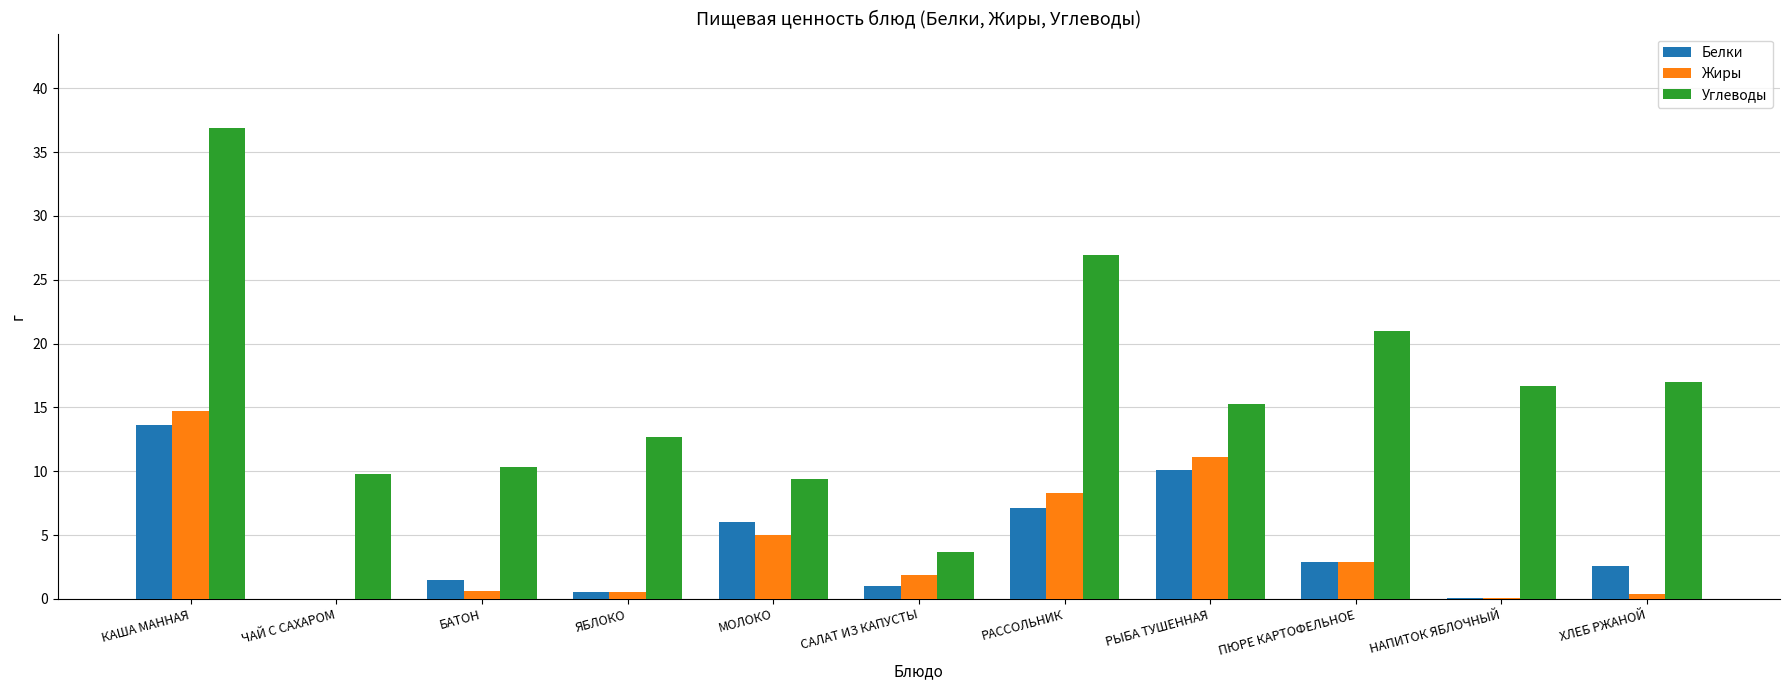

Count the number of data series in this chart.

3